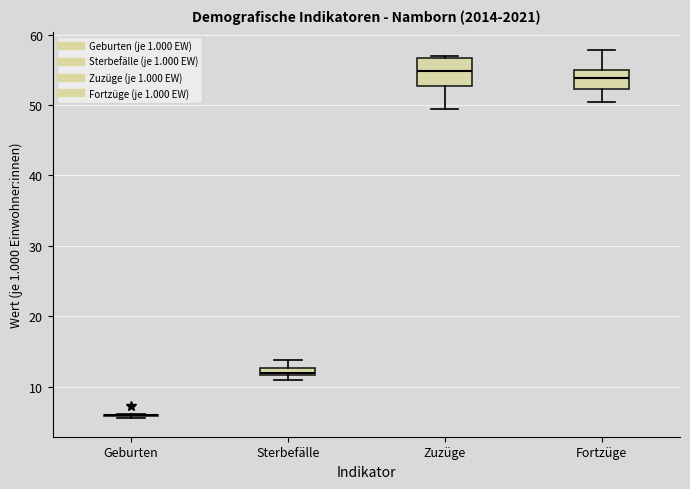

Where does the upper whisker of the box for Sterbefälle end on the y-axis? The values are not printed on the chart, so give them approximately, as read against the axis.

14